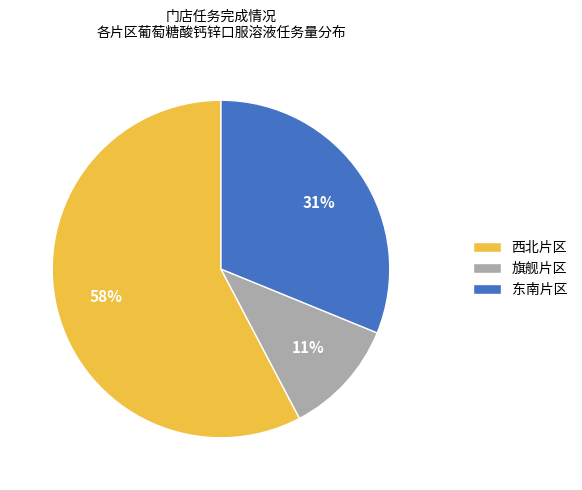

What is the smallest slice in the pie chart?

旗舰片区